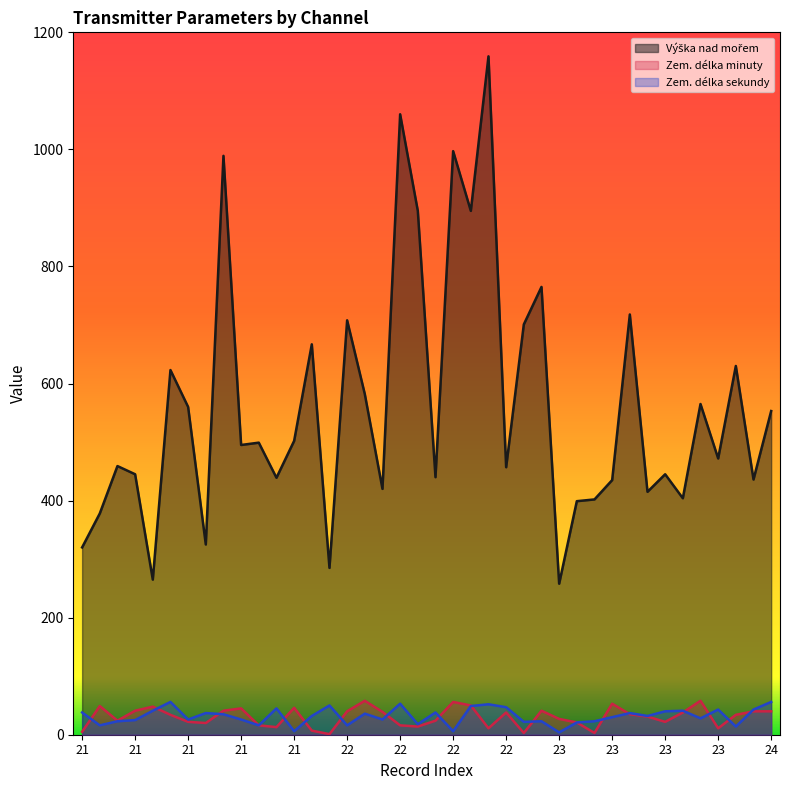

How many lines are shown in the chart?

3